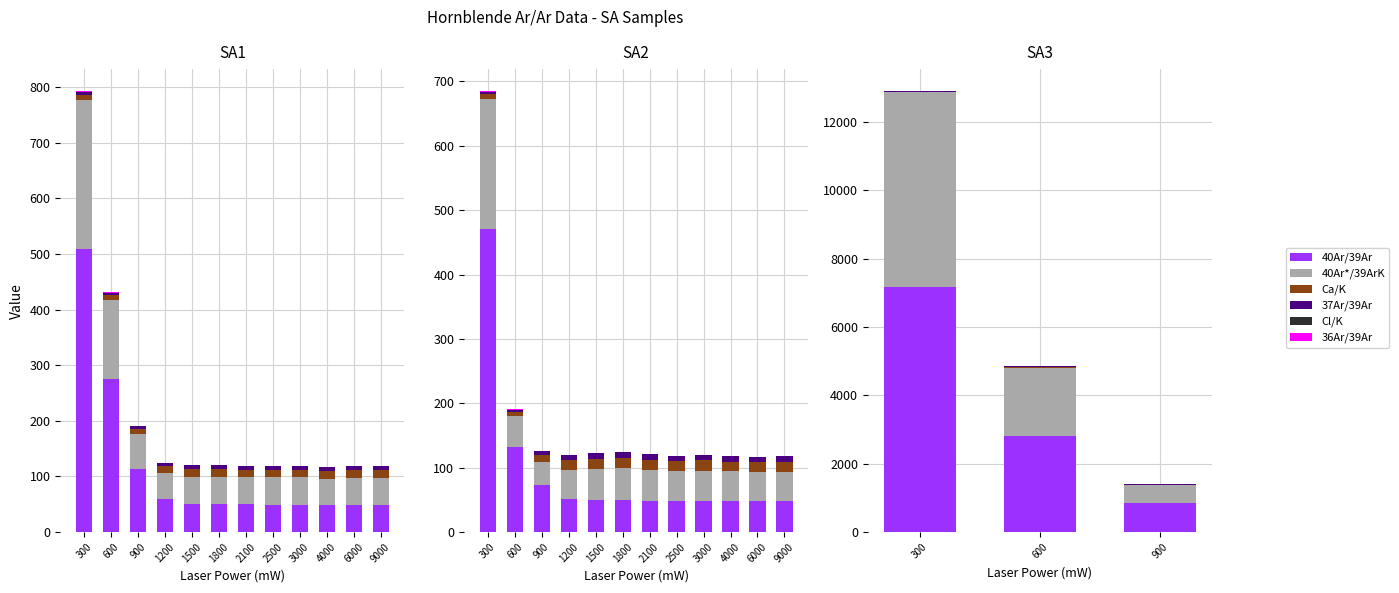

At how many categories does at least one series exceed 4540?

1